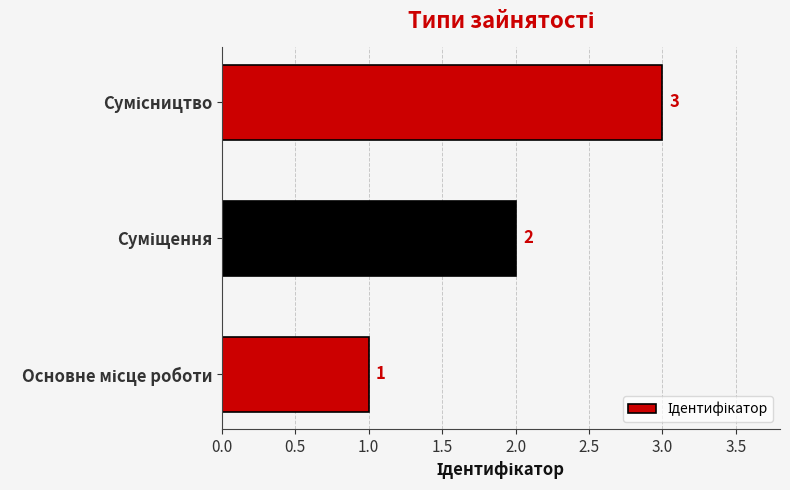

What is the maximum value shown in the chart?

3